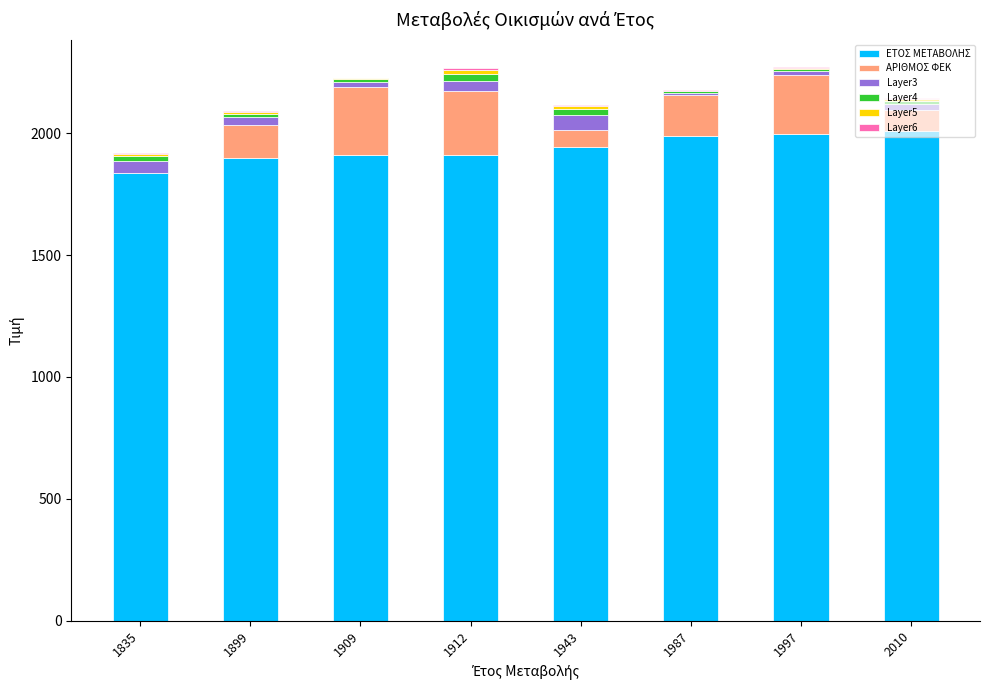

Does the chart contain stacked bars?

Yes